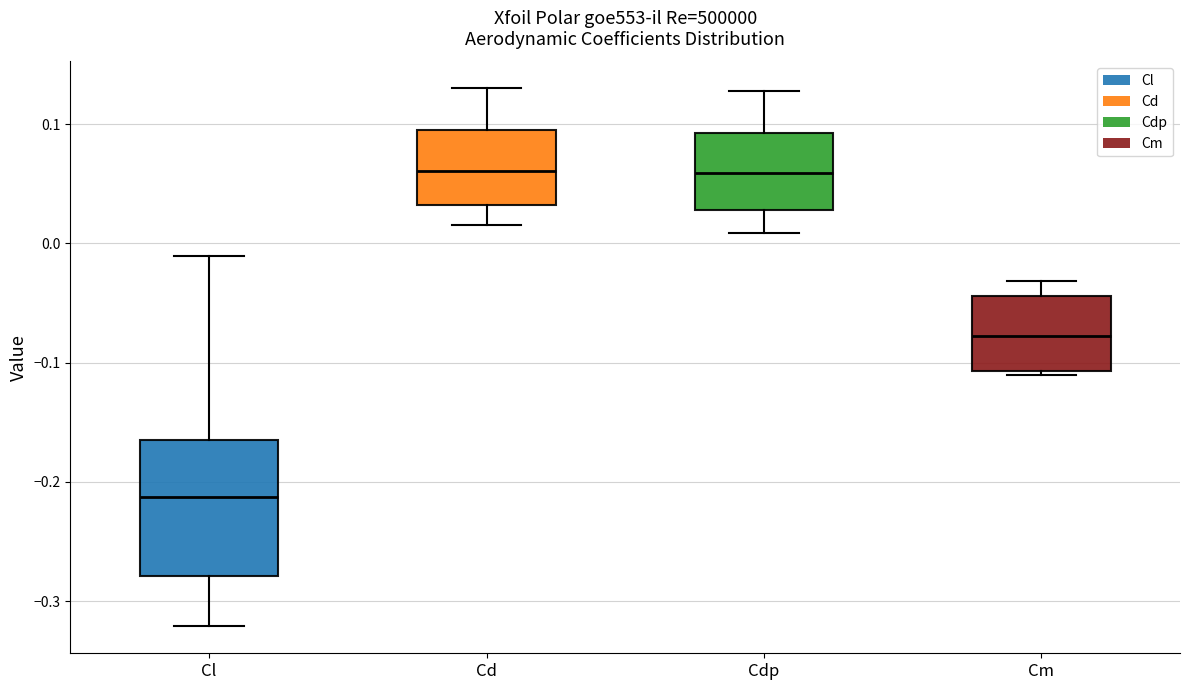

Comparing the boxes themselves (not the whiskers), which one is the tallest?

Cl